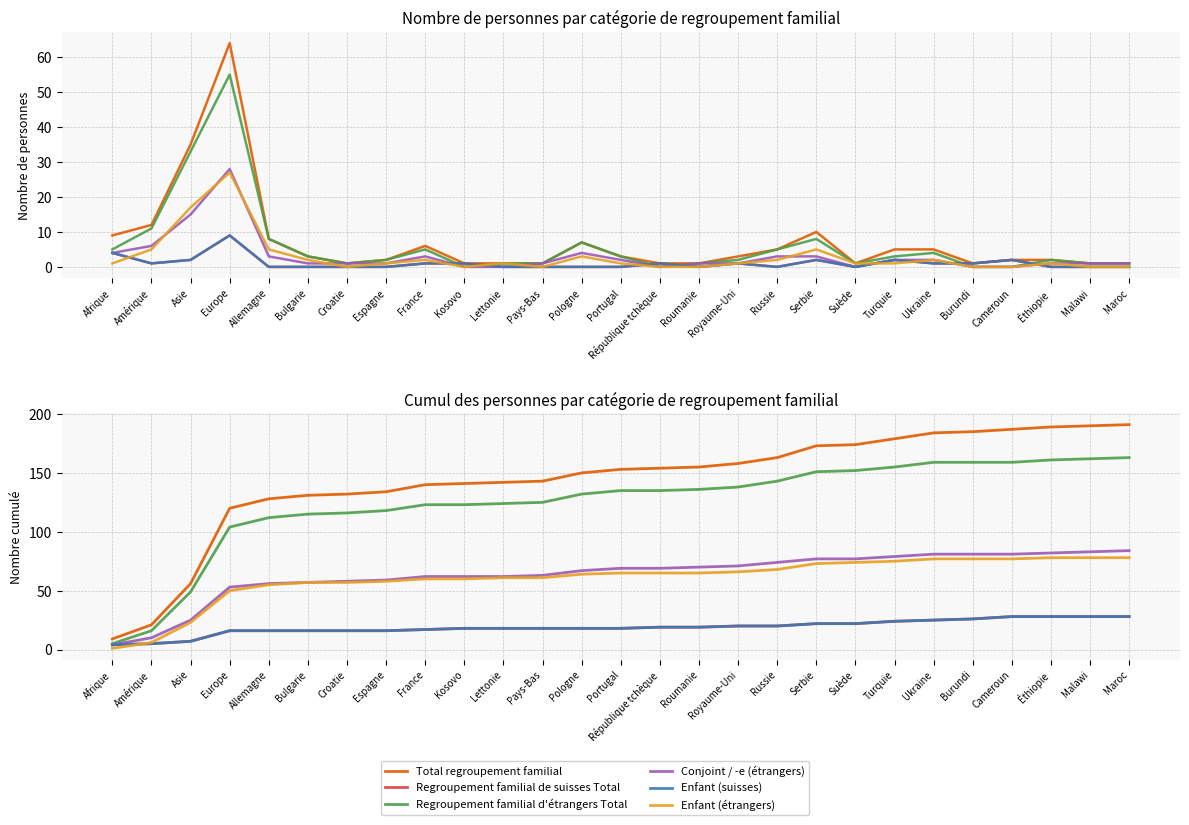

At how many categories does at least one series exceed 141?

17